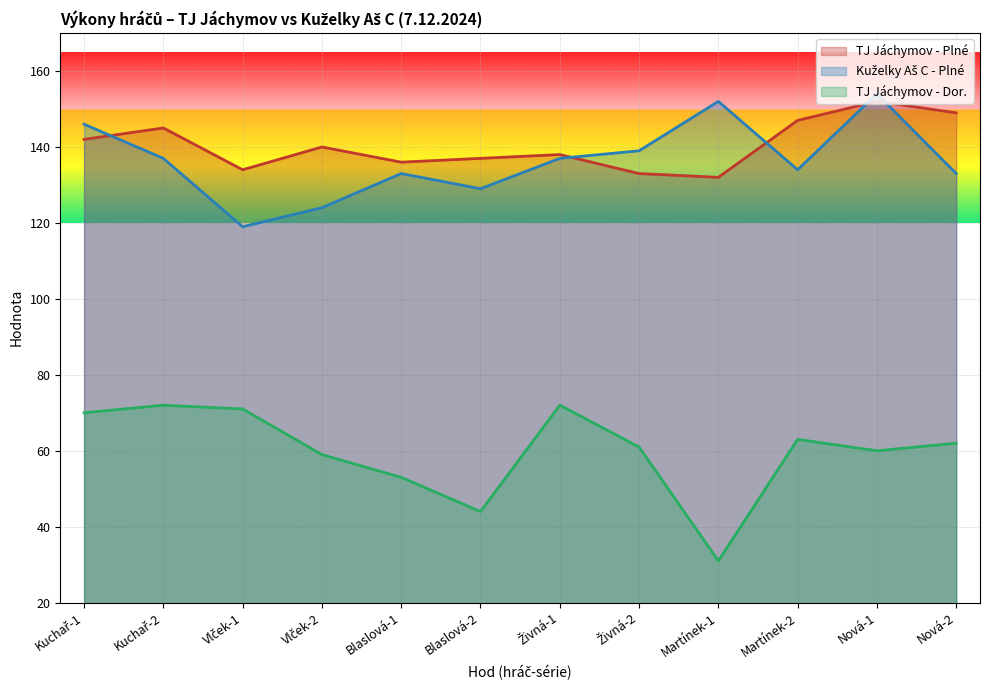

Which category has the highest value across all series?

Nová-1